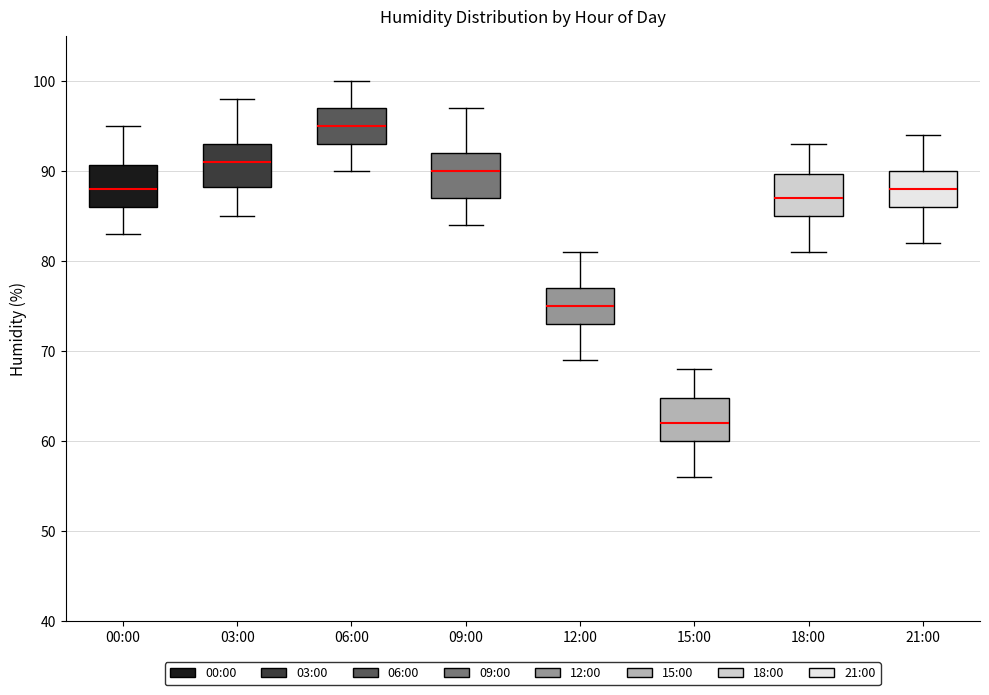

Which box has the lowest median line?

15:00